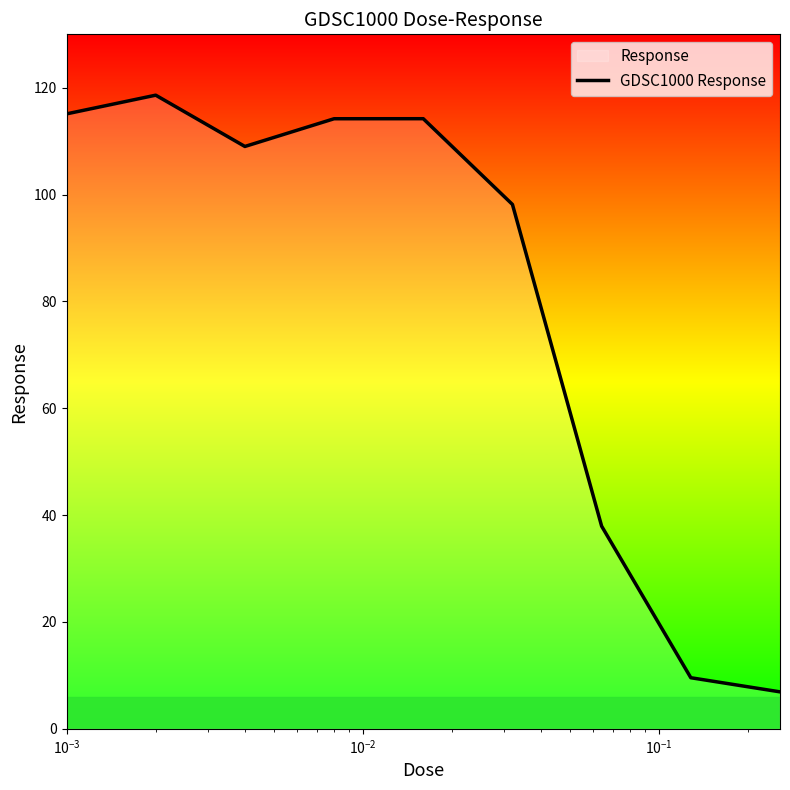

What is the difference between the maximum and minimum values?

111.7